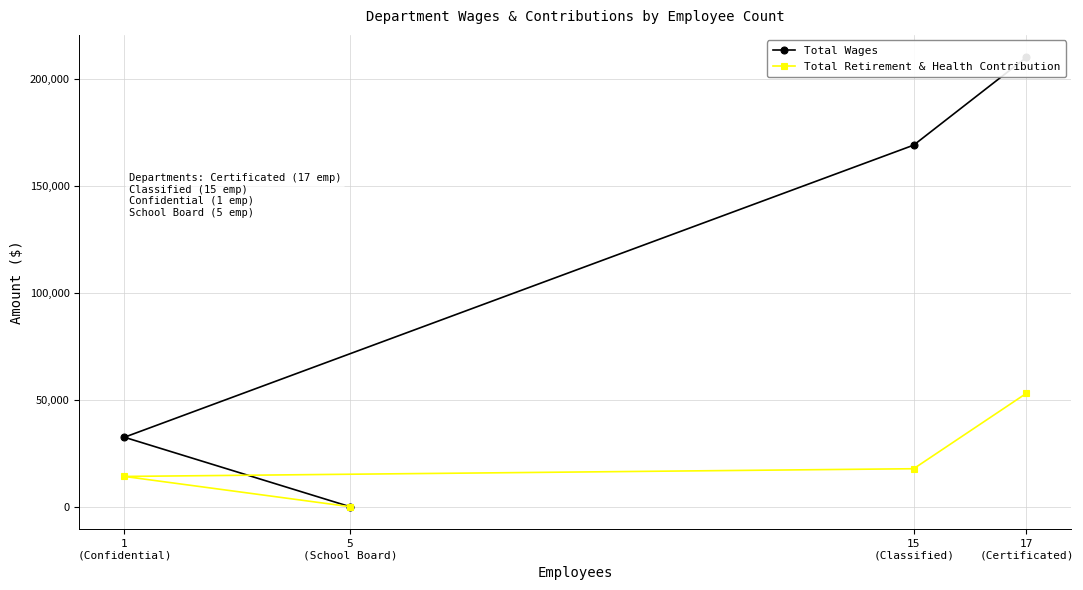

Reading right to left, transcribe all the data shown in this chart.

Total Wages: 5
(School Board)=0	1
(Confidential)=32446	15
(Classified)=168994	17
(Certificated)=210026
Total Retirement & Health Contribution: 5
(School Board)=0	1
(Confidential)=14125	15
(Classified)=17731	17
(Certificated)=52985